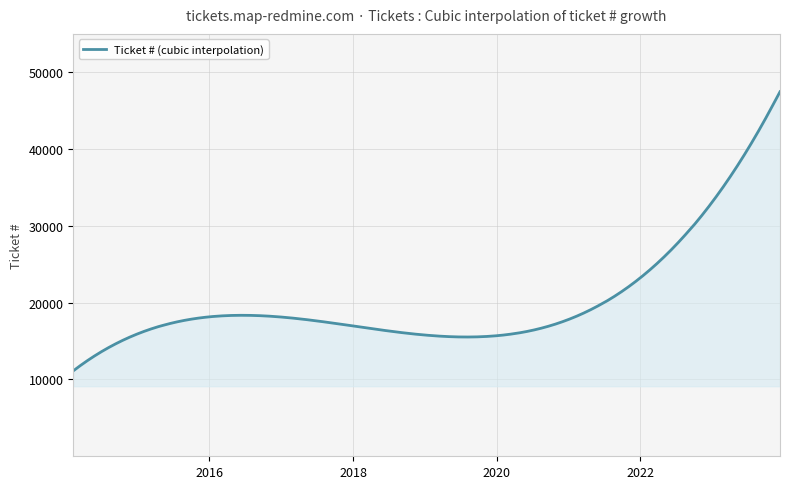

Does the chart display data point markers on the line(s)?

No